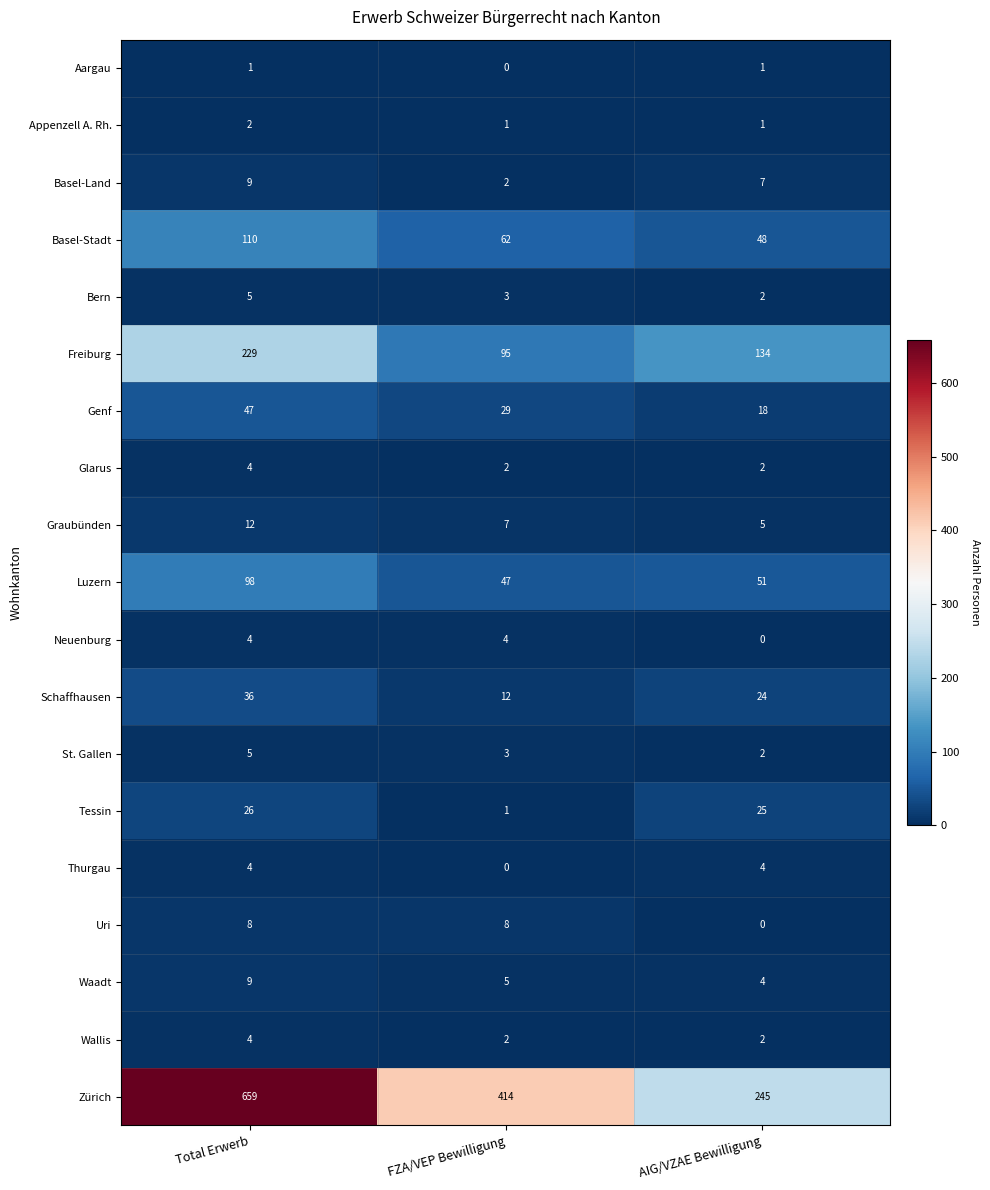

Between Total Erwerb and AIG/VZAE Bewilligung, which series saw the biggest shift?

Zürich